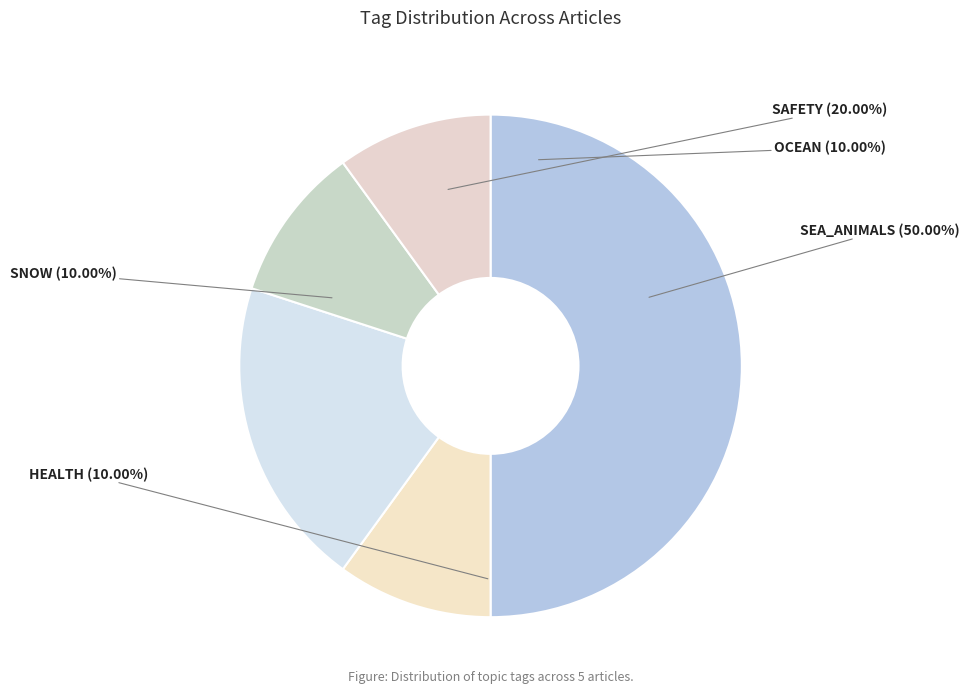

The NOAA entangled whale slice represents 14% of the pie. True or false?

False